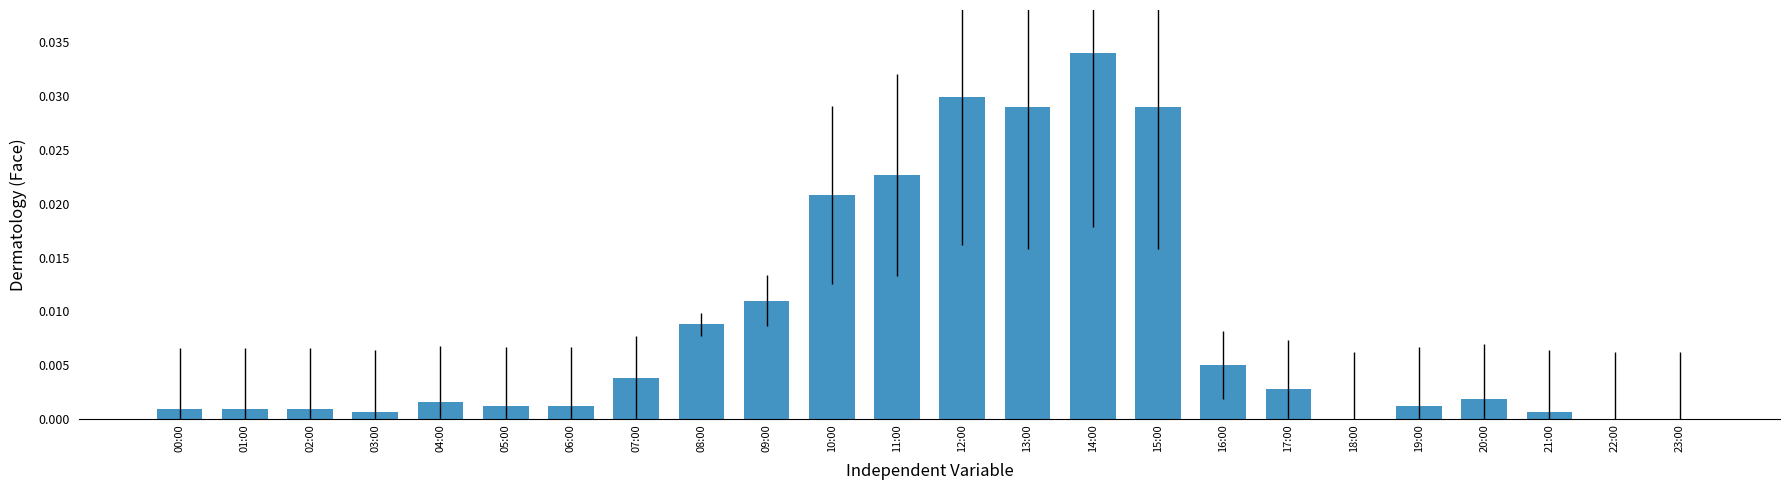

Which label corresponds to the largest value in the chart?

14:00